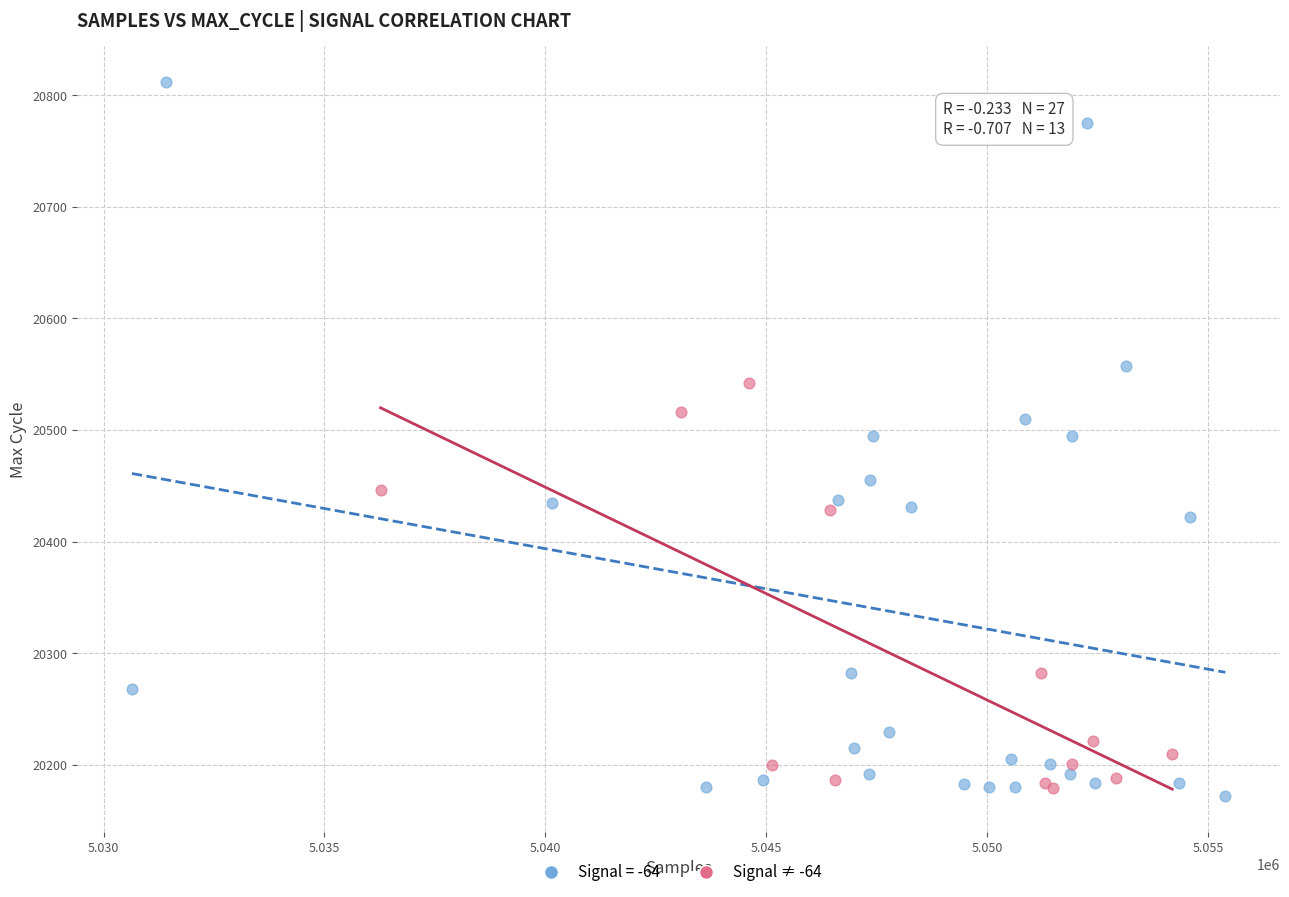

Which series contains the highest Y value?

Signal = -64